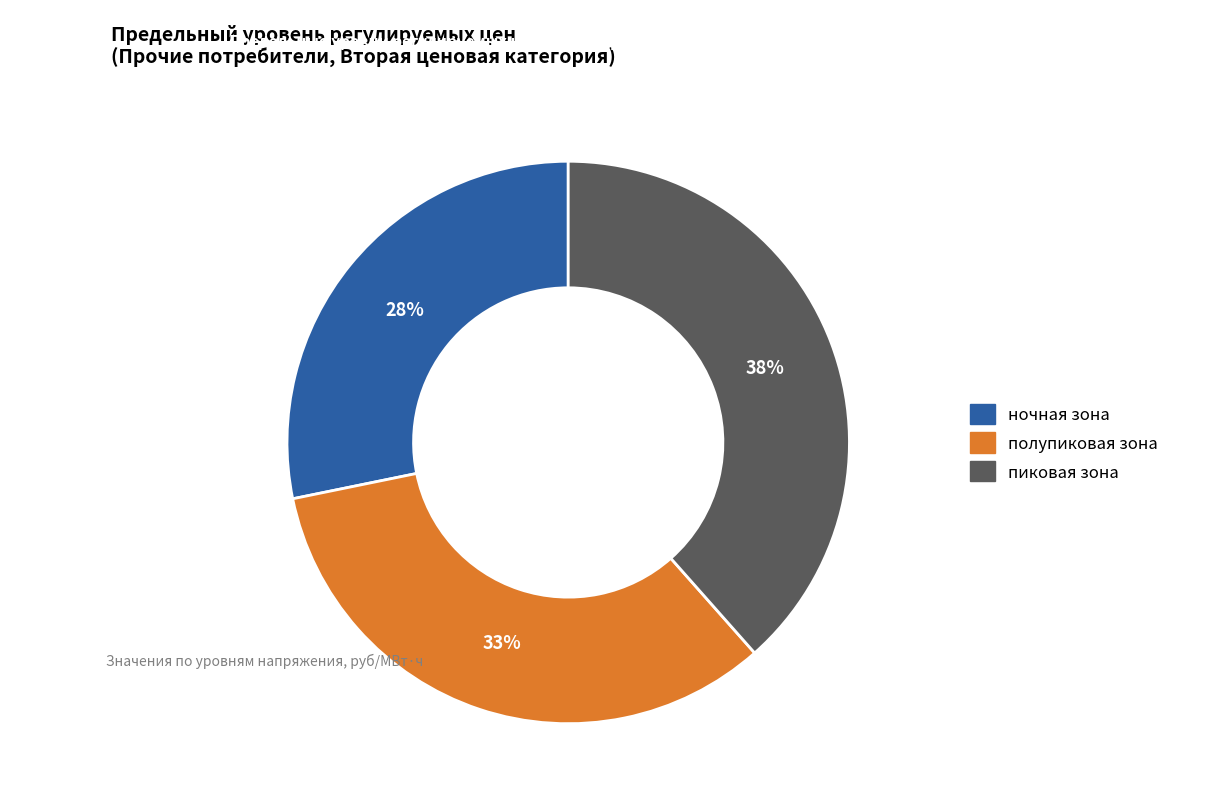

Is the sum of пиковая зона and полупиковая зона greater than half?

Yes